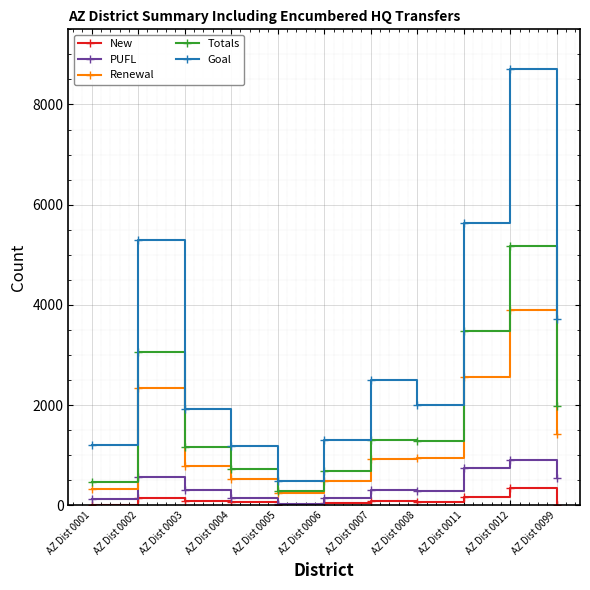

List the series in order of their peak value, highest first.

Goal, Totals, Renewal, PUFL, New